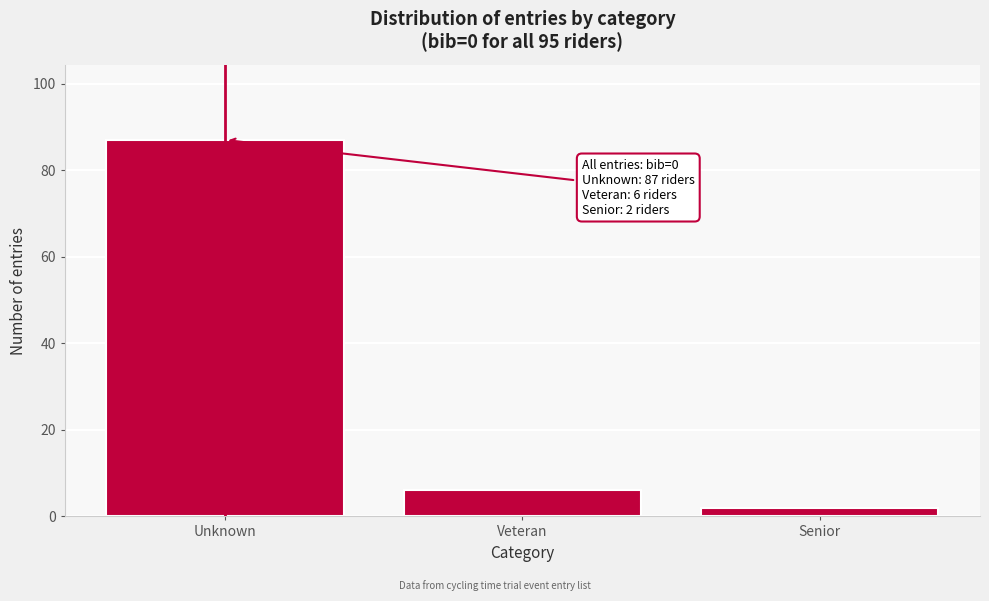

Reading left to right, list all the values displayed in this chart.

87	6	2